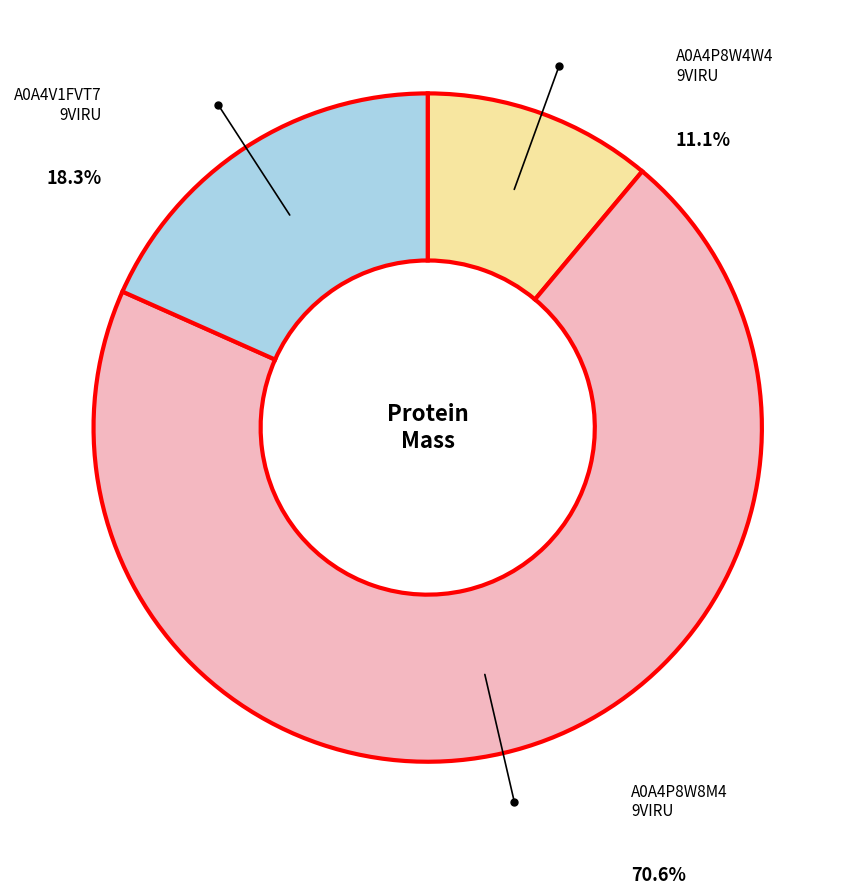

Combined, do tr|A0A4V1FVT7|A0A4V1FVT7_9VIRU and tr|A0A4P8W8M4|A0A4P8W8M4_9VIRU account for over 50%?

Yes